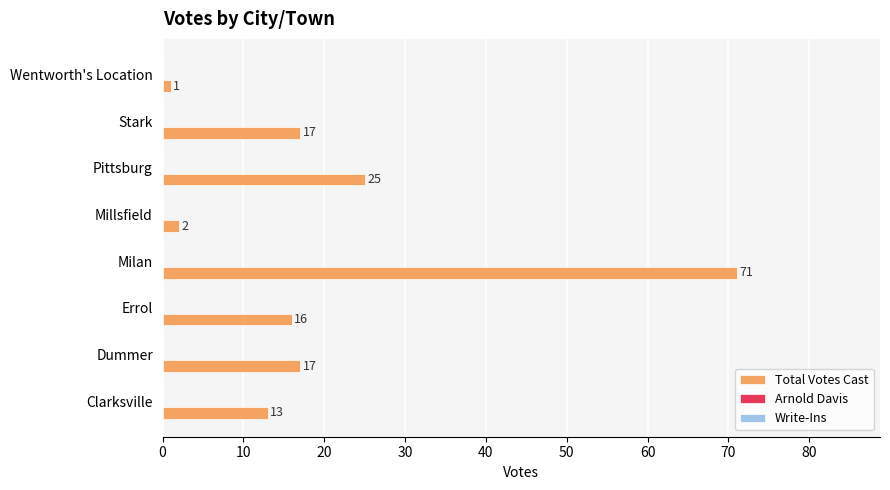

What is the change in value from Millsfield to Stark?

+15